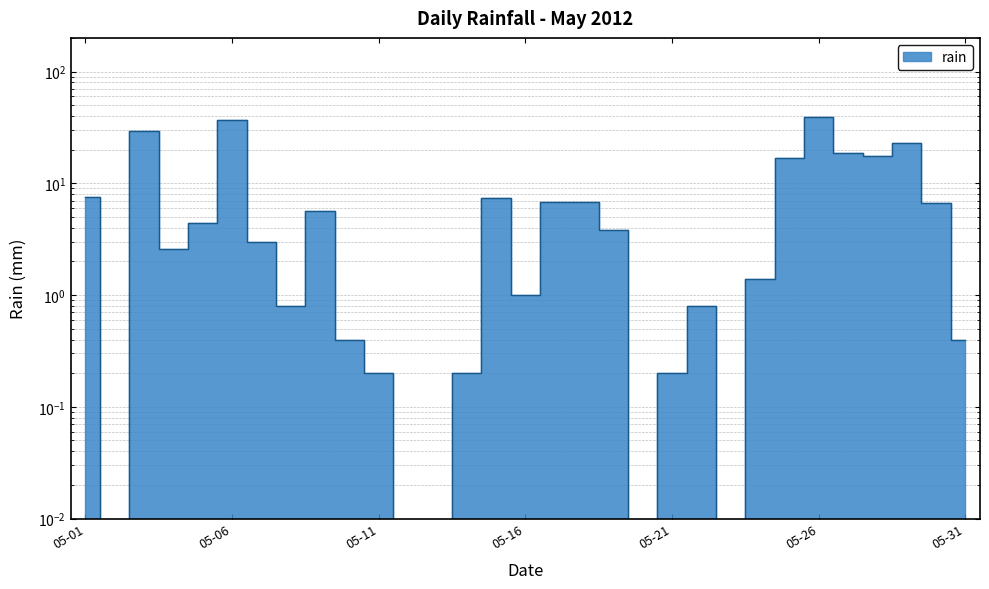

How many values exceed 3?

15